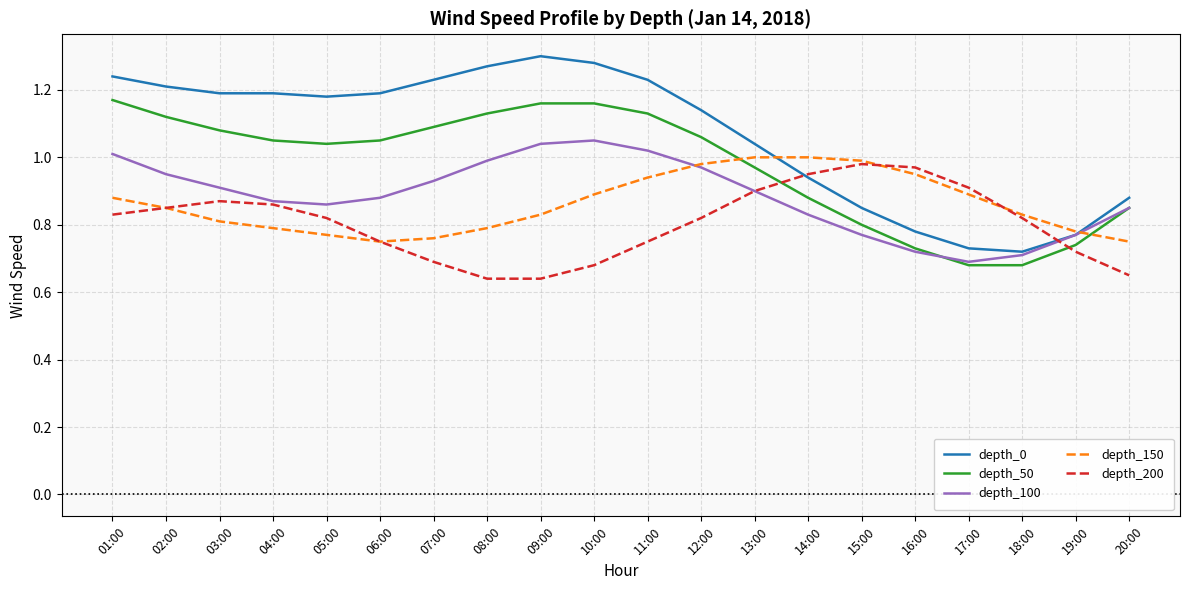

The depth_0 series shows 1.9 at 11:00. True or false?

False